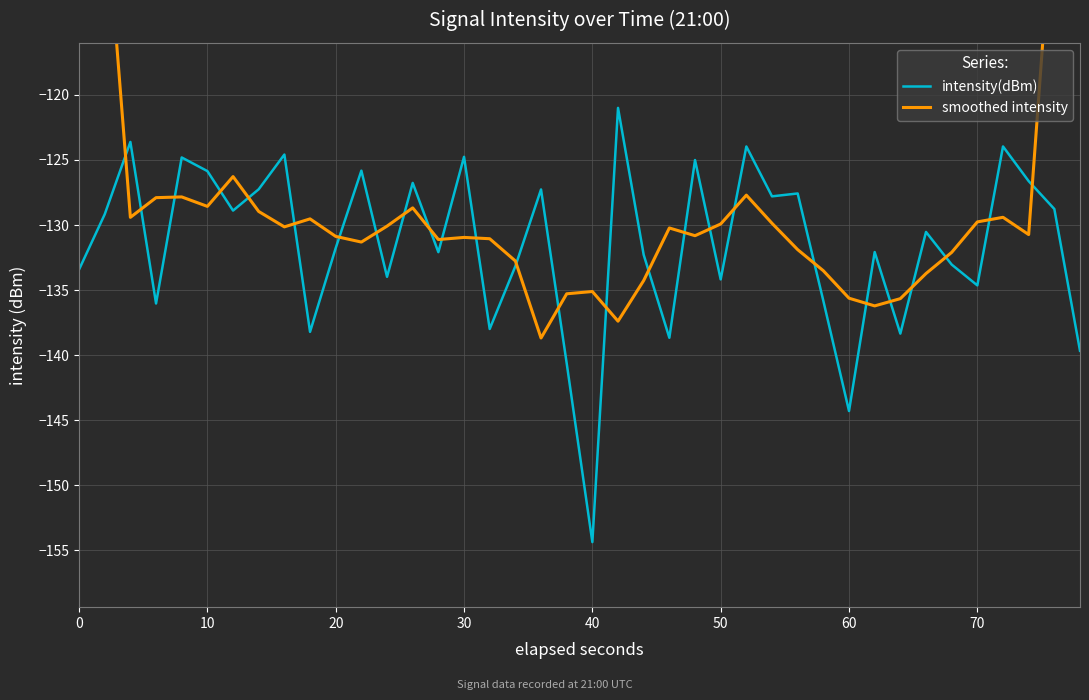

What is the maximum value for intensity(dBm)?

-121.0